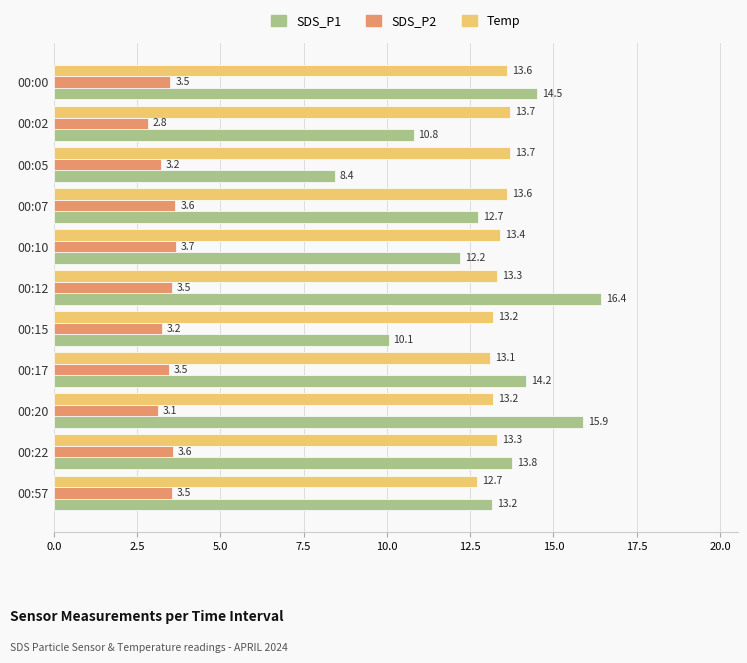

Which series has the widest spread of values?

SDS_P1